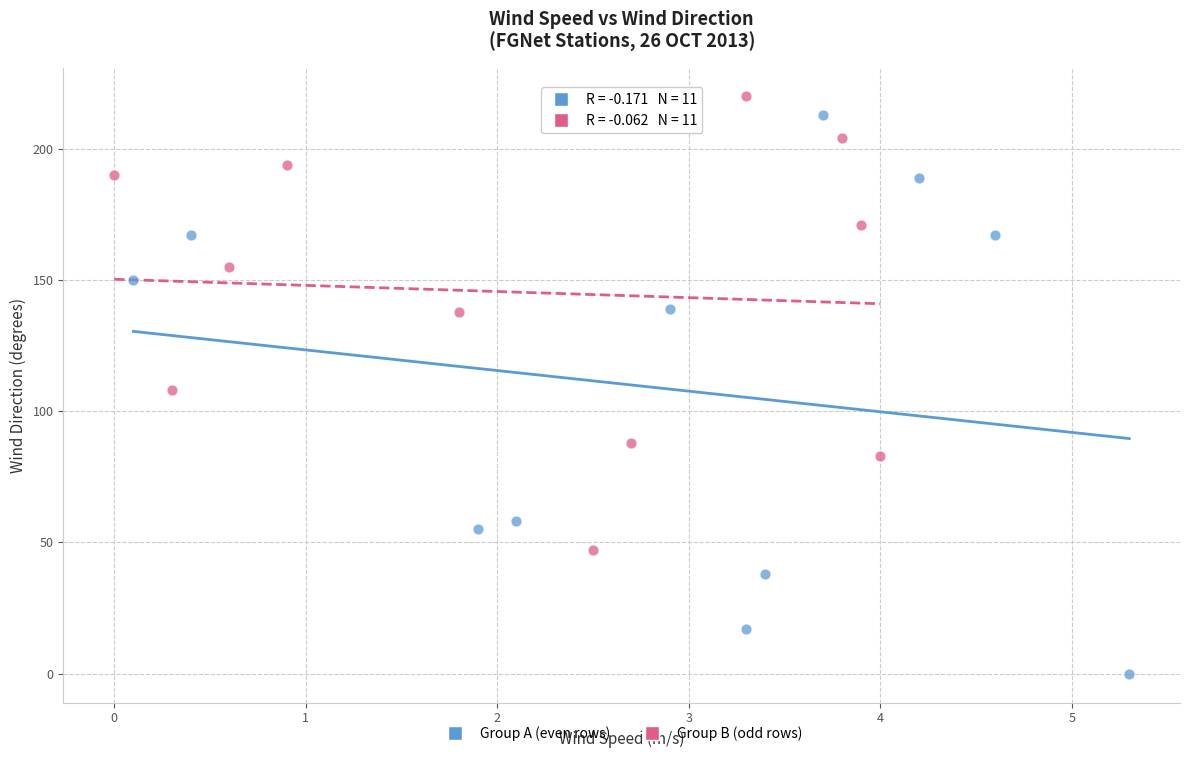

Which series reaches the minimum Y coordinate?

Group A (even rows)